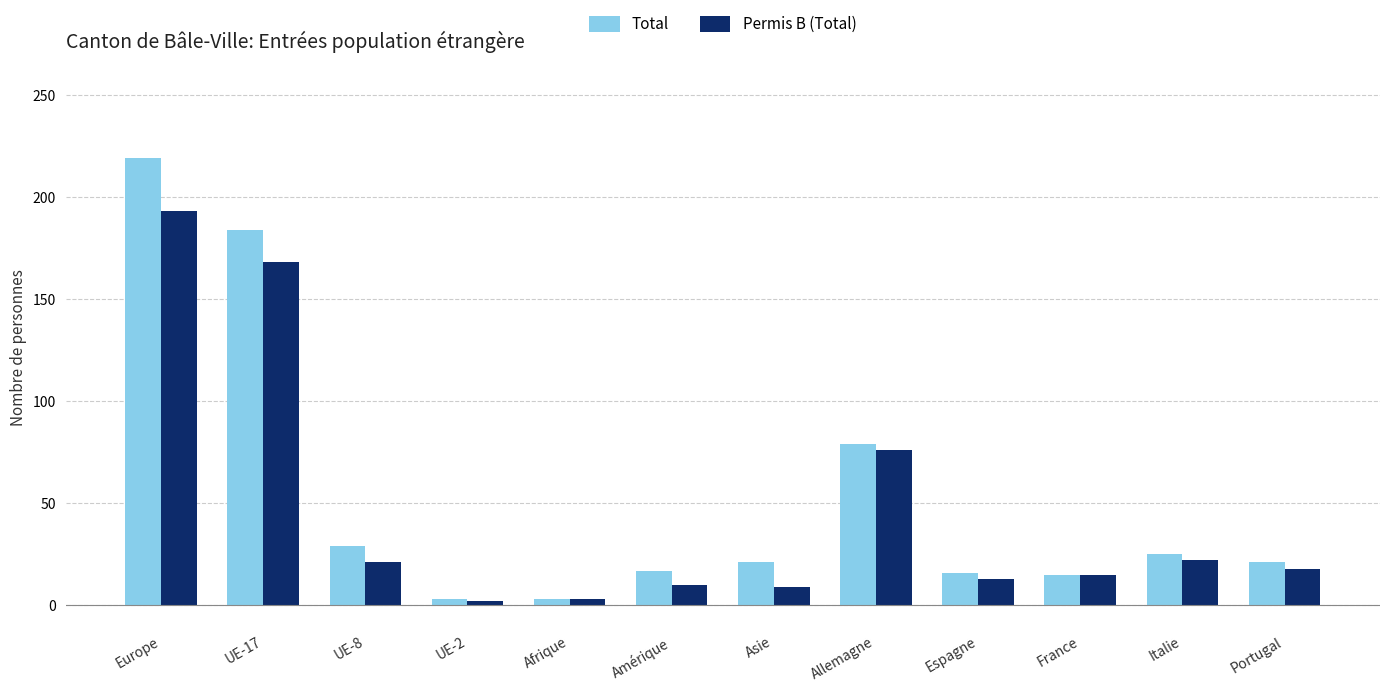

How many data points in Total are less than 21?

5